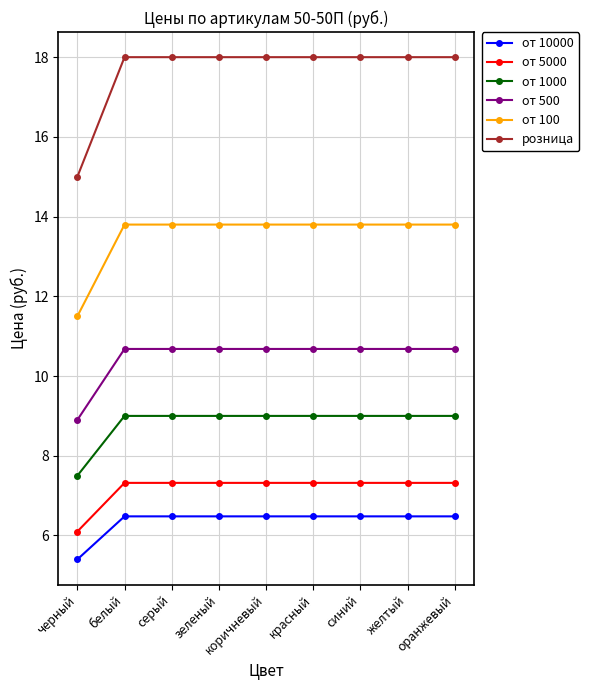

What position from the left is красный?

6